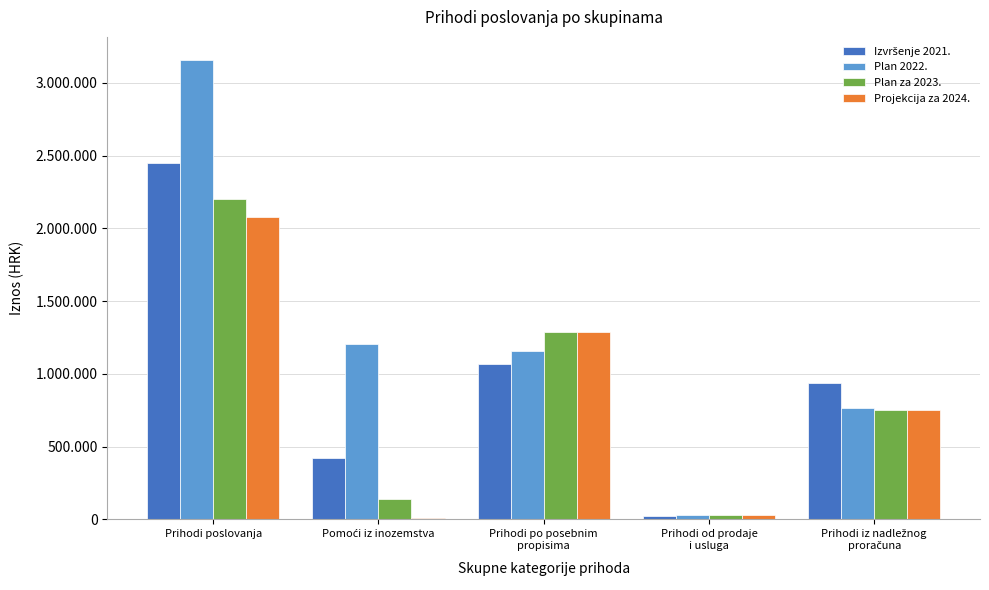

The Projekcija za 2024. series shows 472510 at Prihodi po posebnim
propisima. True or false?

False